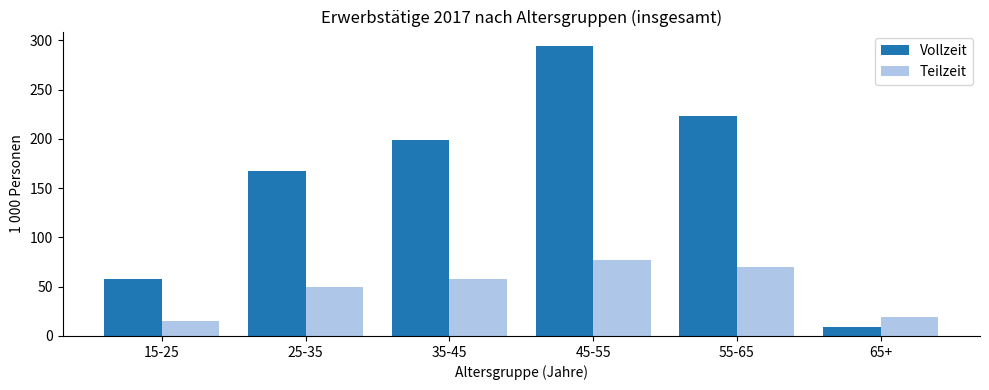

List the series in order of their peak value, highest first.

Vollzeit, Teilzeit